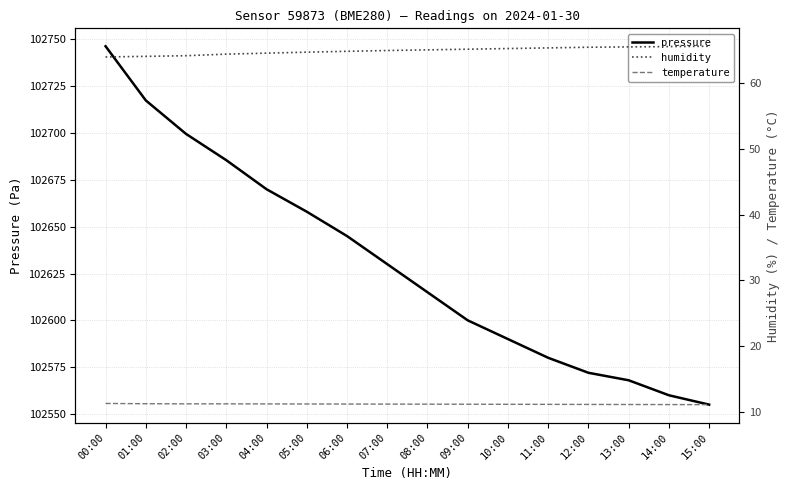

What are all the series names shown in the legend?

pressure, humidity, temperature